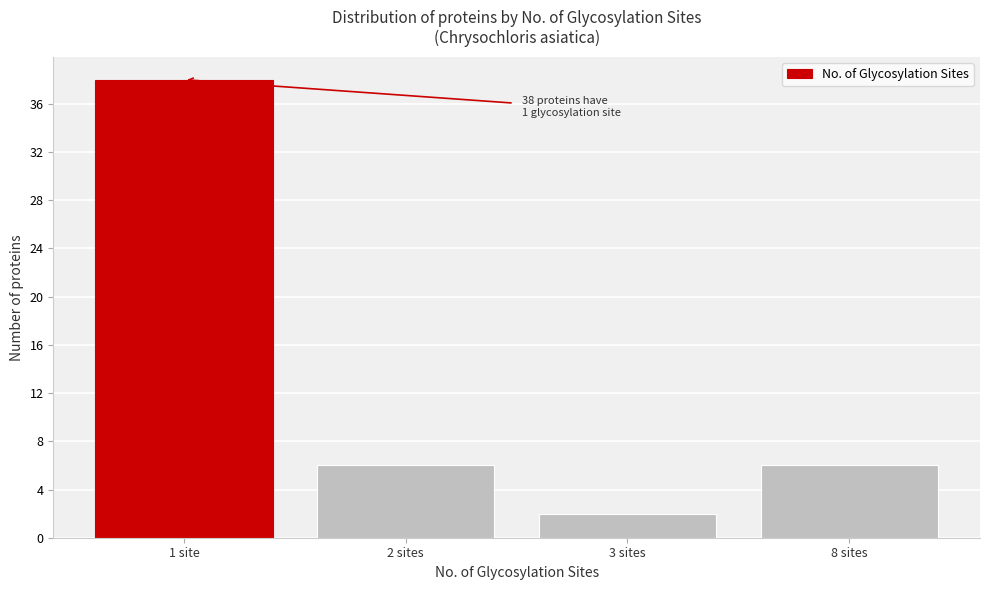

Reading left to right, list all the values displayed in this chart.

1 site=38	2 sites=6	3 sites=2	8 sites=6